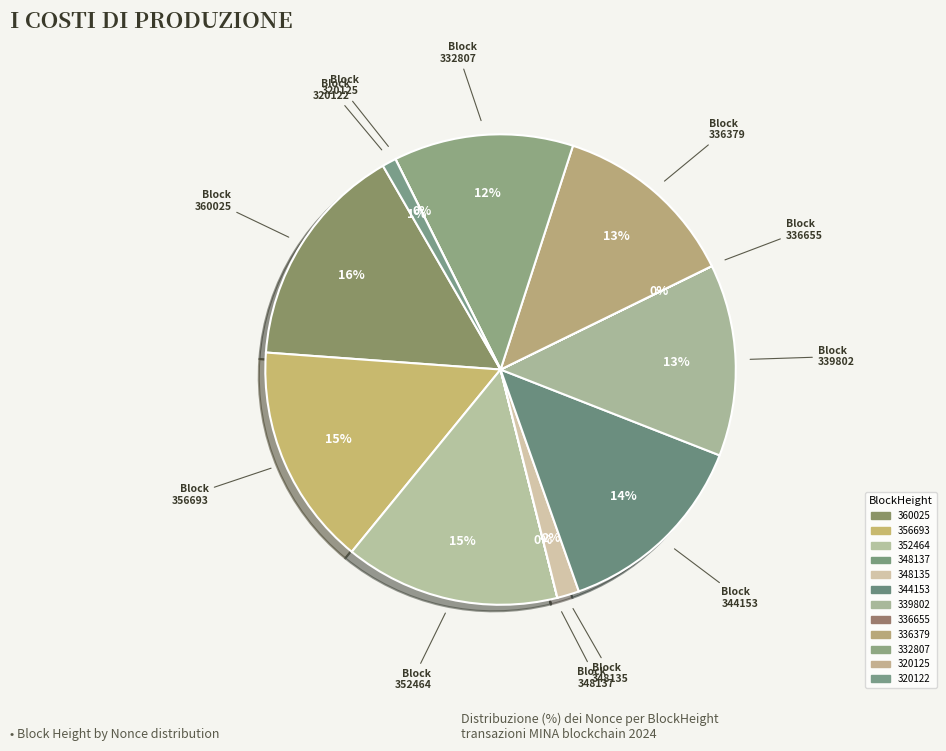

Does 360025 represent more than half of the total?

No